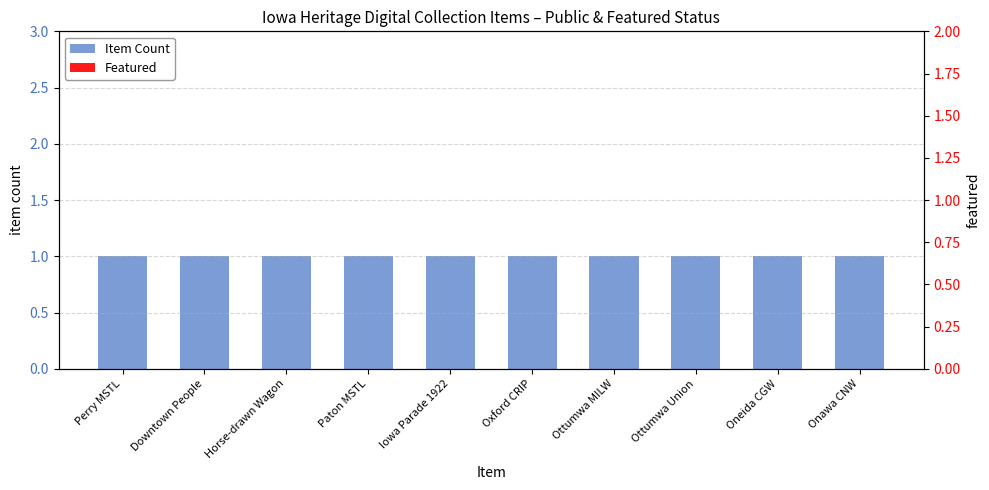

Rank the series by their maximum value, from lowest to highest.

Featured, Item Count